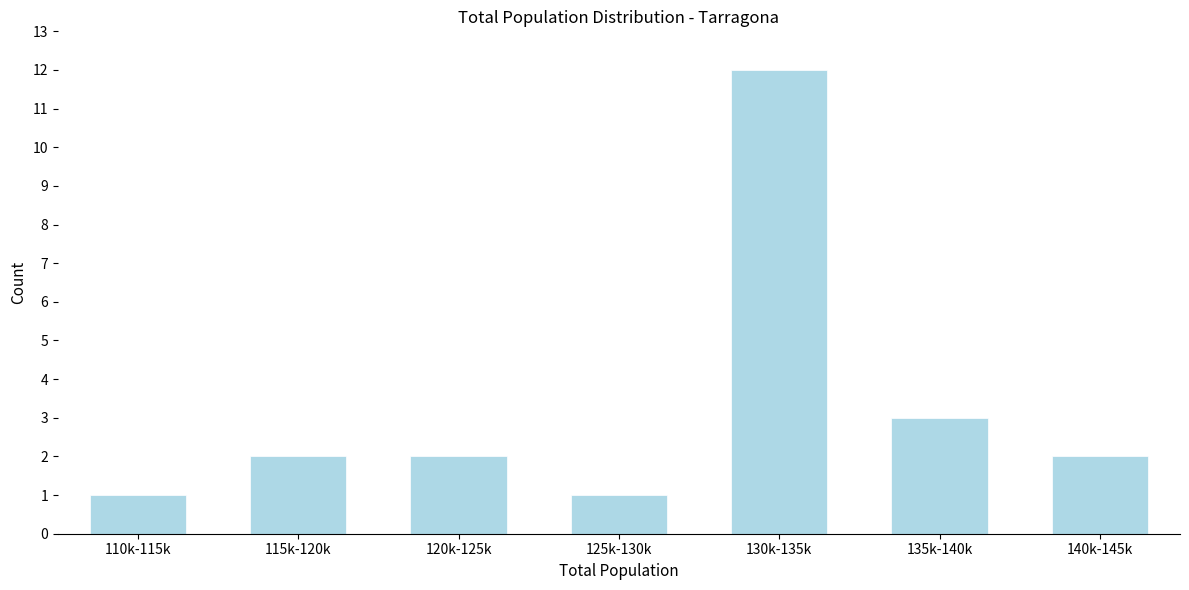

Reading left to right, list all the values displayed in this chart.

1	2	2	1	12	3	2